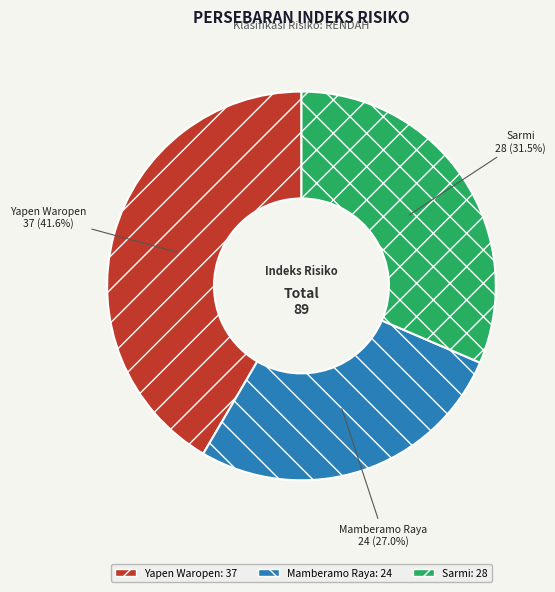

Rank the categories by value from lowest to highest.

Mamberamo Raya, Sarmi, Yapen Waropen